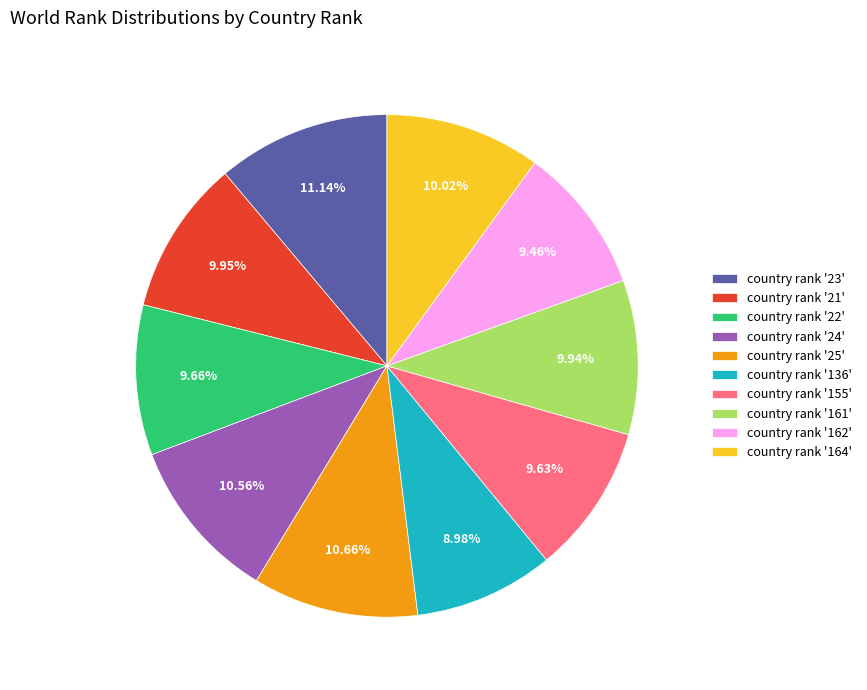

What is the ratio of the value at country rank '161' to the value at country rank '164'?

1.0